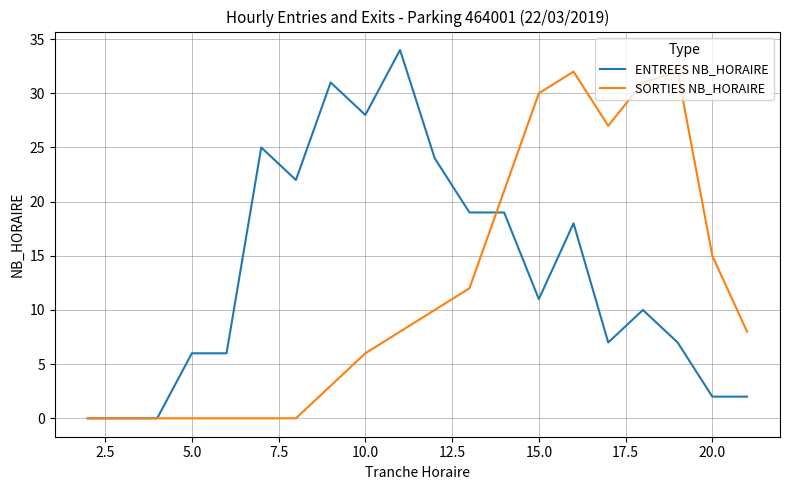

Which series has the largest range (max minus min)?

ENTREES NB_HORAIRE